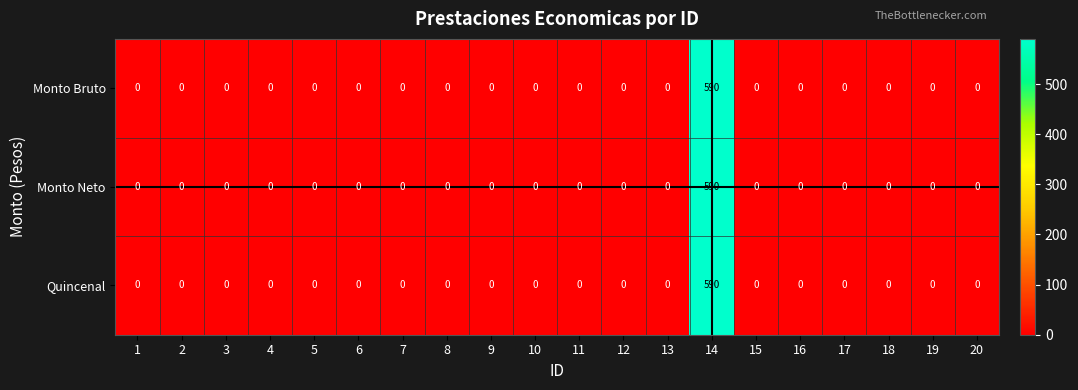

True or false: Quincenal has a value of 0 at 18.

True